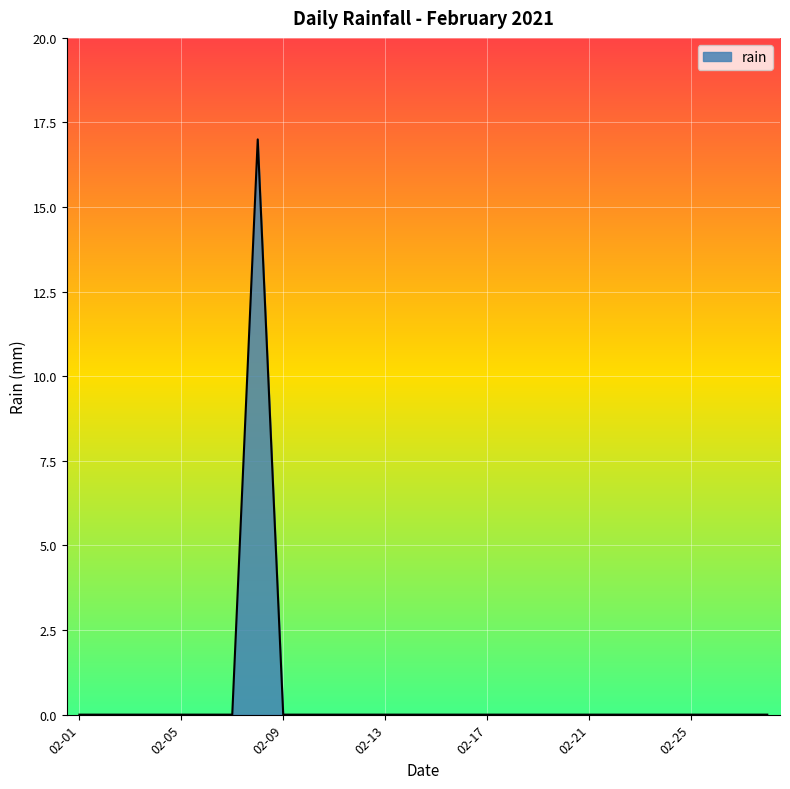

Reading right to left, extract all data points from this chart.

0	0	0	0	0	0	0	0	0	0	0	0	0	0	0	0	0	0	0	0	17	0	0	0	0	0	0	0